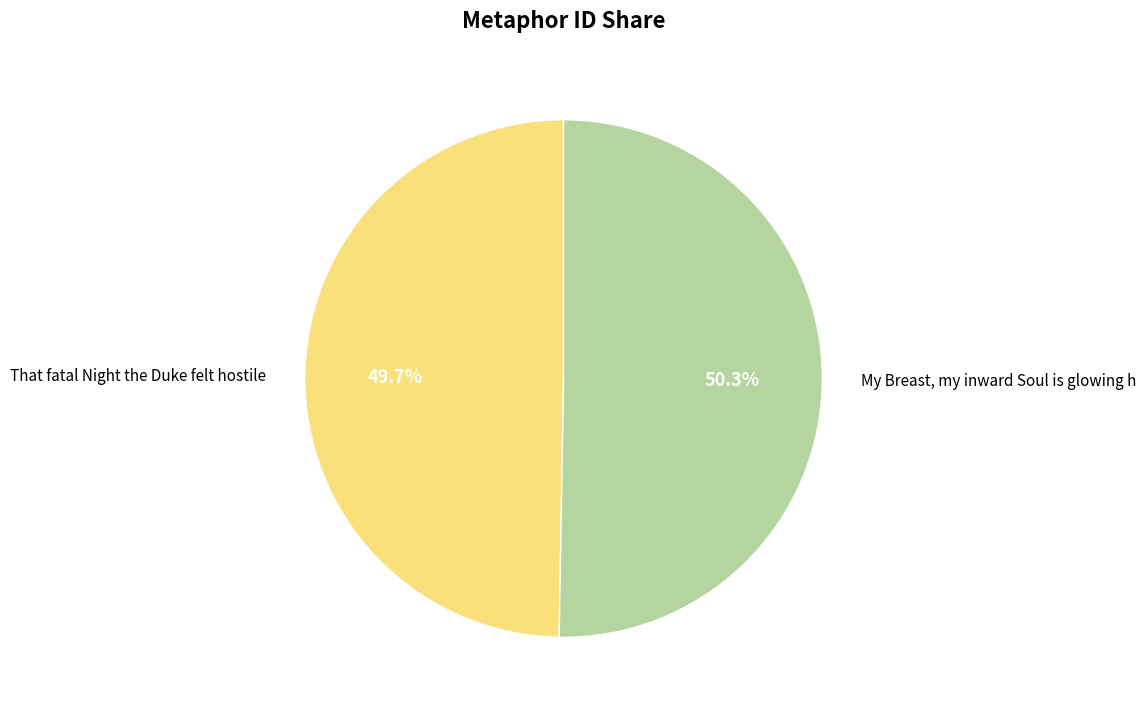

The My Breast, my inward Soul is glowing h slice represents 58% of the pie. True or false?

False